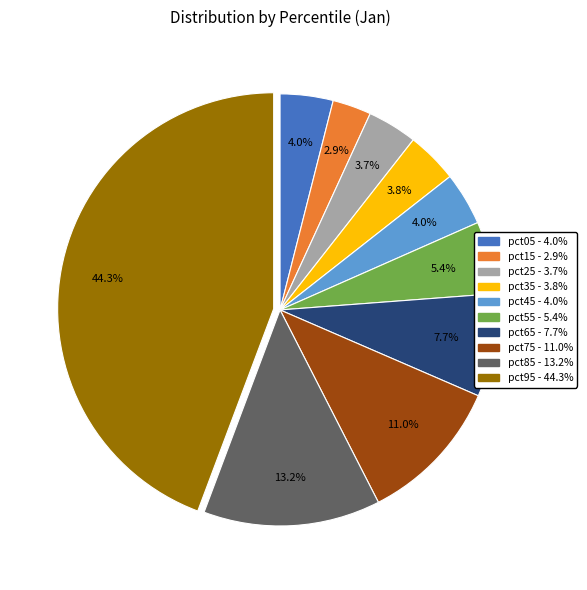

How many slices are in this pie chart?

10